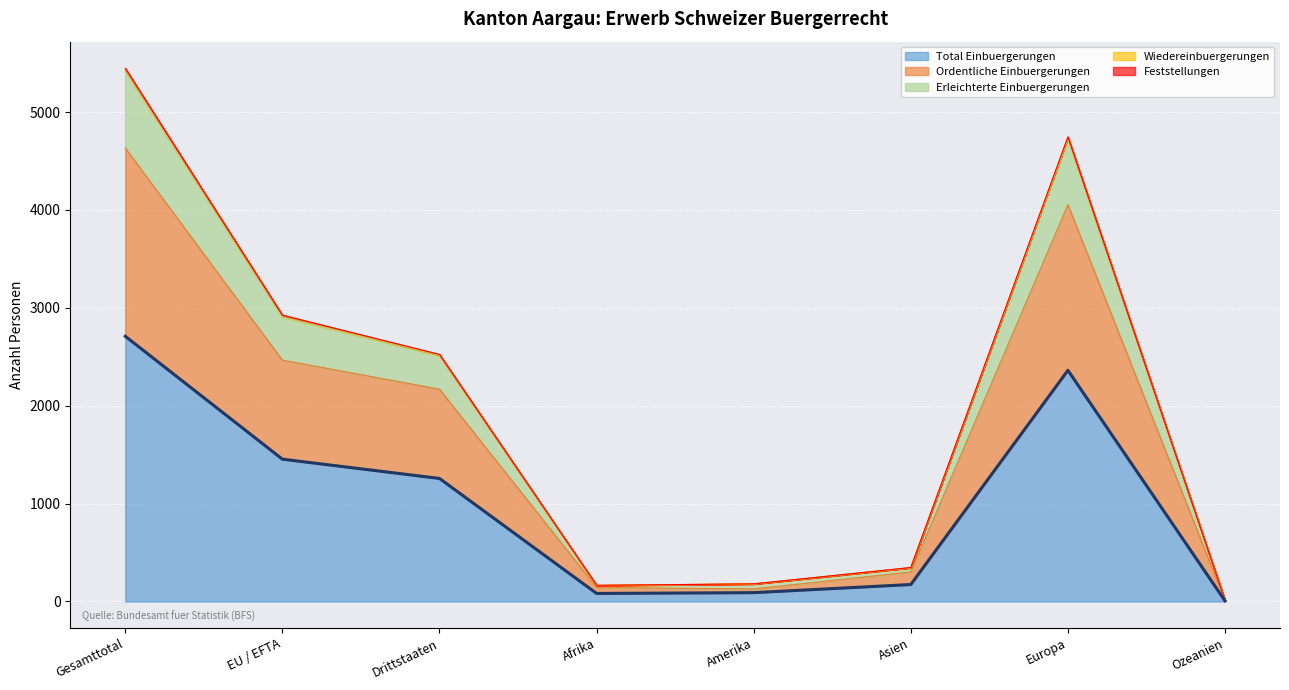

At which category does the chart reach its minimum across all series?

Ozeanien